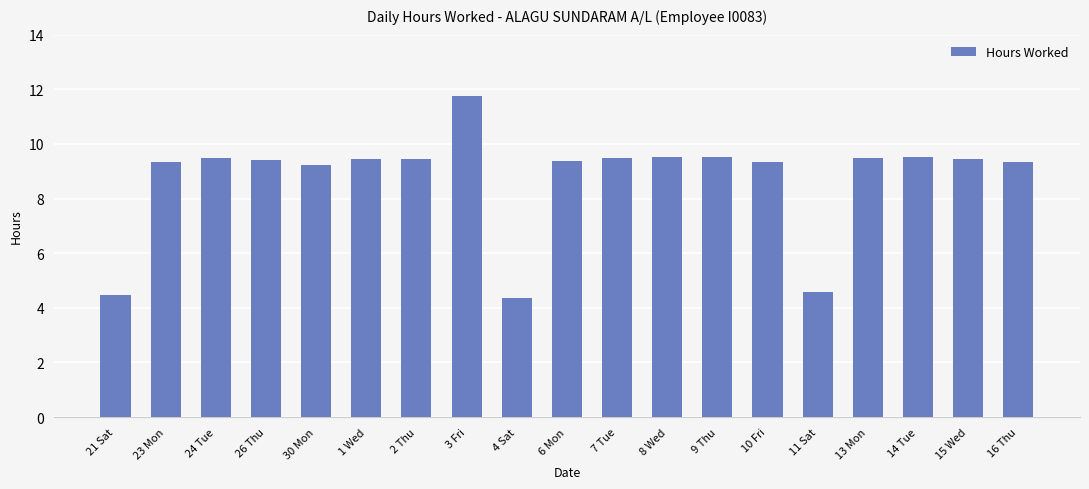

What is the difference between the second highest and second lowest values?

5.0